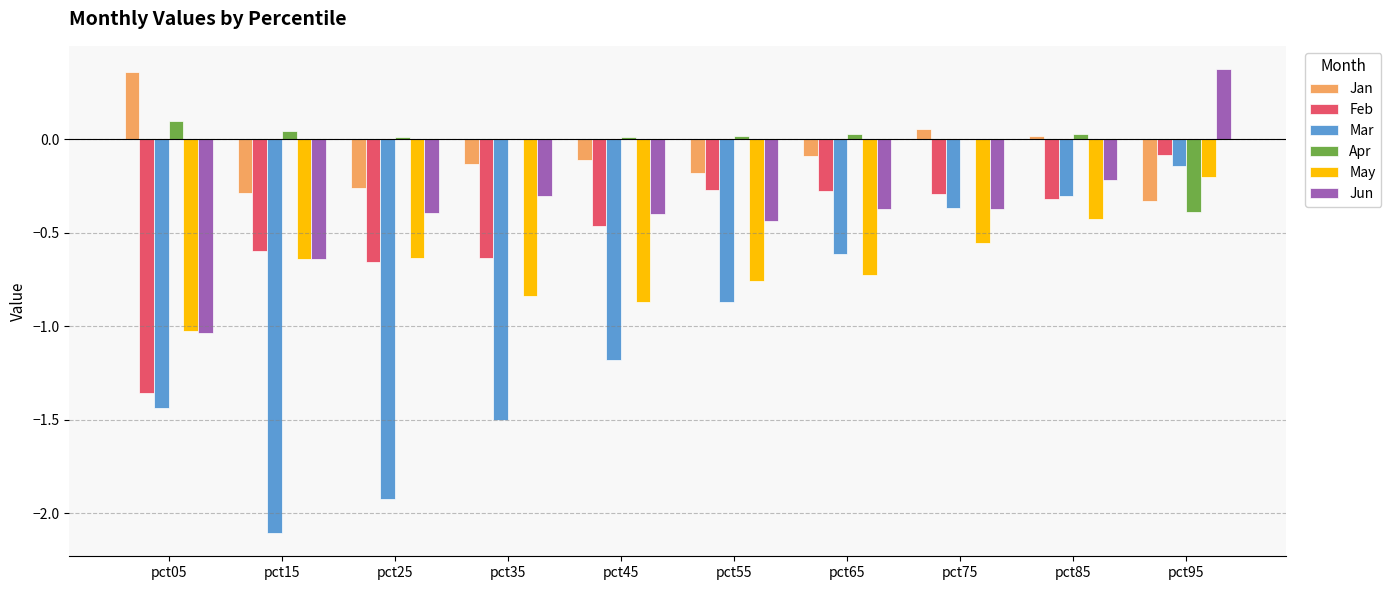

The value of Jan at pct65 is -0.1. True or false?

True